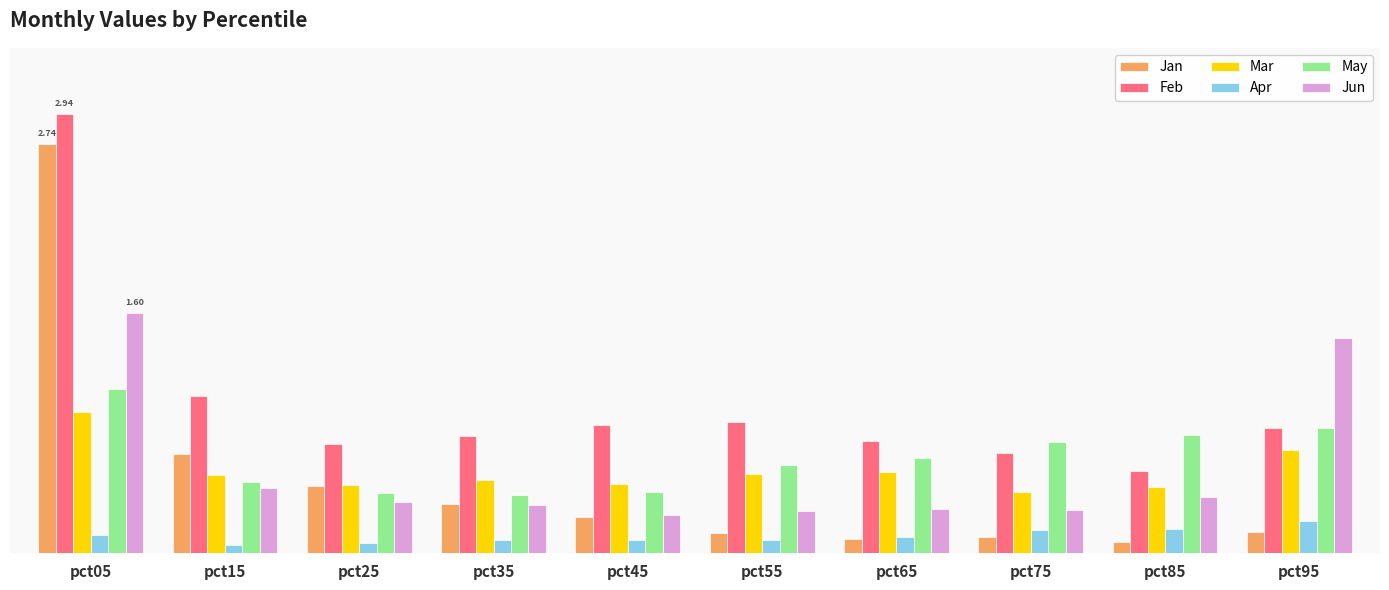

Reading right to left, transcribe all the data shown in this chart.

Jan: pct95=0.1	pct85=0.1	pct75=0.1	pct65=0.1	pct55=0.1	pct45=0.2	pct35=0.3	pct25=0.4	pct15=0.7	pct05=2.7
Feb: pct95=0.8	pct85=0.5	pct75=0.7	pct65=0.7	pct55=0.9	pct45=0.9	pct35=0.8	pct25=0.7	pct15=1.0	pct05=2.9
Mar: pct95=0.7	pct85=0.4	pct75=0.4	pct65=0.5	pct55=0.5	pct45=0.5	pct35=0.5	pct25=0.5	pct15=0.5	pct05=0.9
Apr: pct95=0.2	pct85=0.2	pct75=0.2	pct65=0.1	pct55=0.1	pct45=0.1	pct35=0.1	pct25=0.1	pct15=0.1	pct05=0.1
May: pct95=0.8	pct85=0.8	pct75=0.7	pct65=0.6	pct55=0.6	pct45=0.4	pct35=0.4	pct25=0.4	pct15=0.5	pct05=1.1
Jun: pct95=1.4	pct85=0.4	pct75=0.3	pct65=0.3	pct55=0.3	pct45=0.3	pct35=0.3	pct25=0.3	pct15=0.4	pct05=1.6